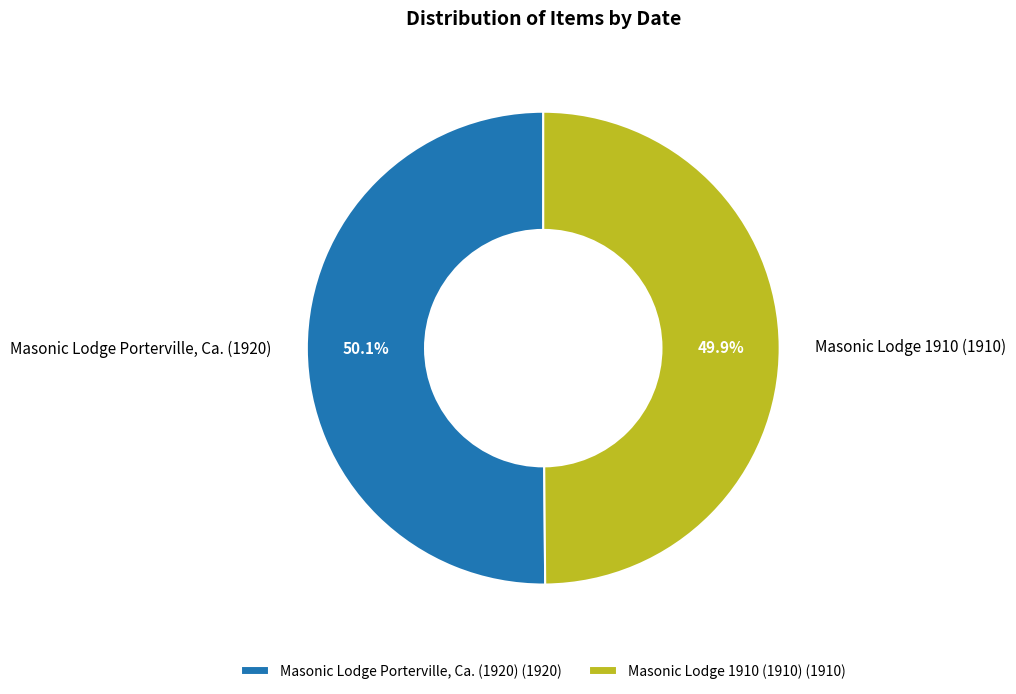

What portion of the pie excludes Masonic Lodge 1910 (1910)?

50.1%